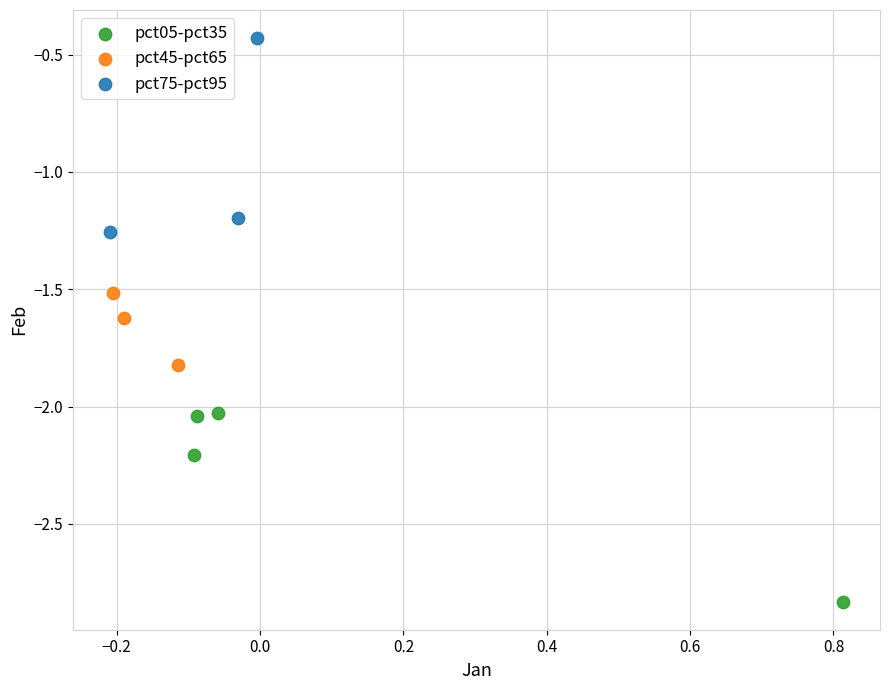

Which series reaches the minimum Y coordinate?

pct05-pct35